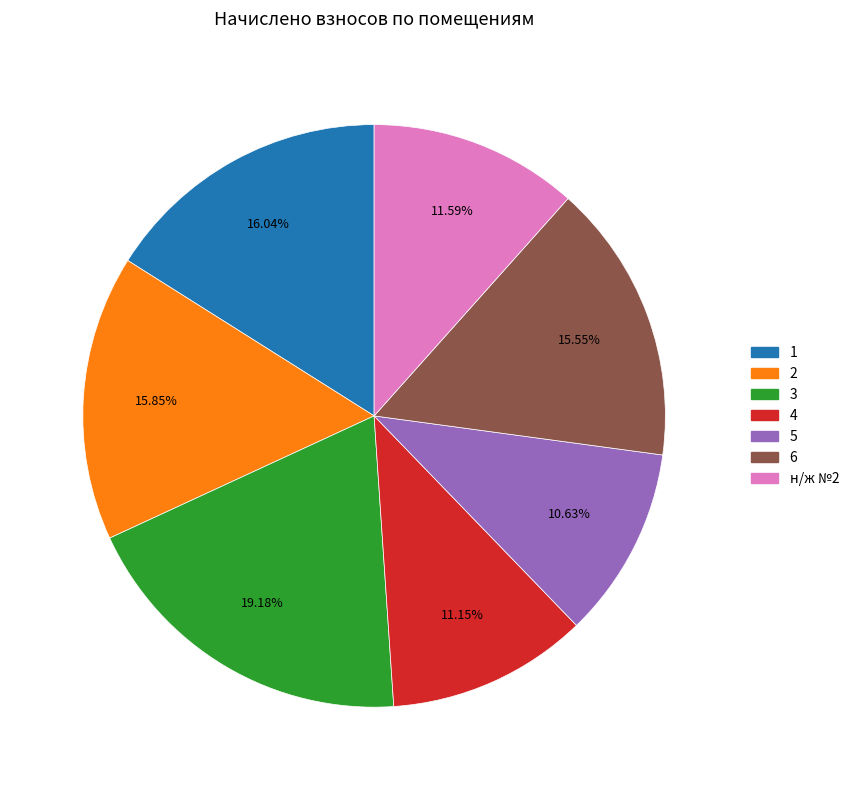

Do 4 and 2 together represent more than half of the pie?

No